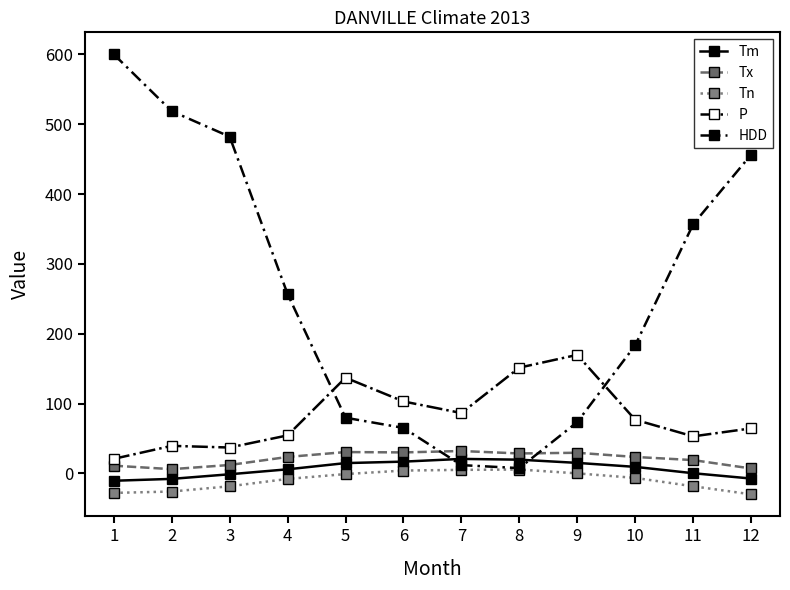

True or false: P and Tx intersect in this chart.

False